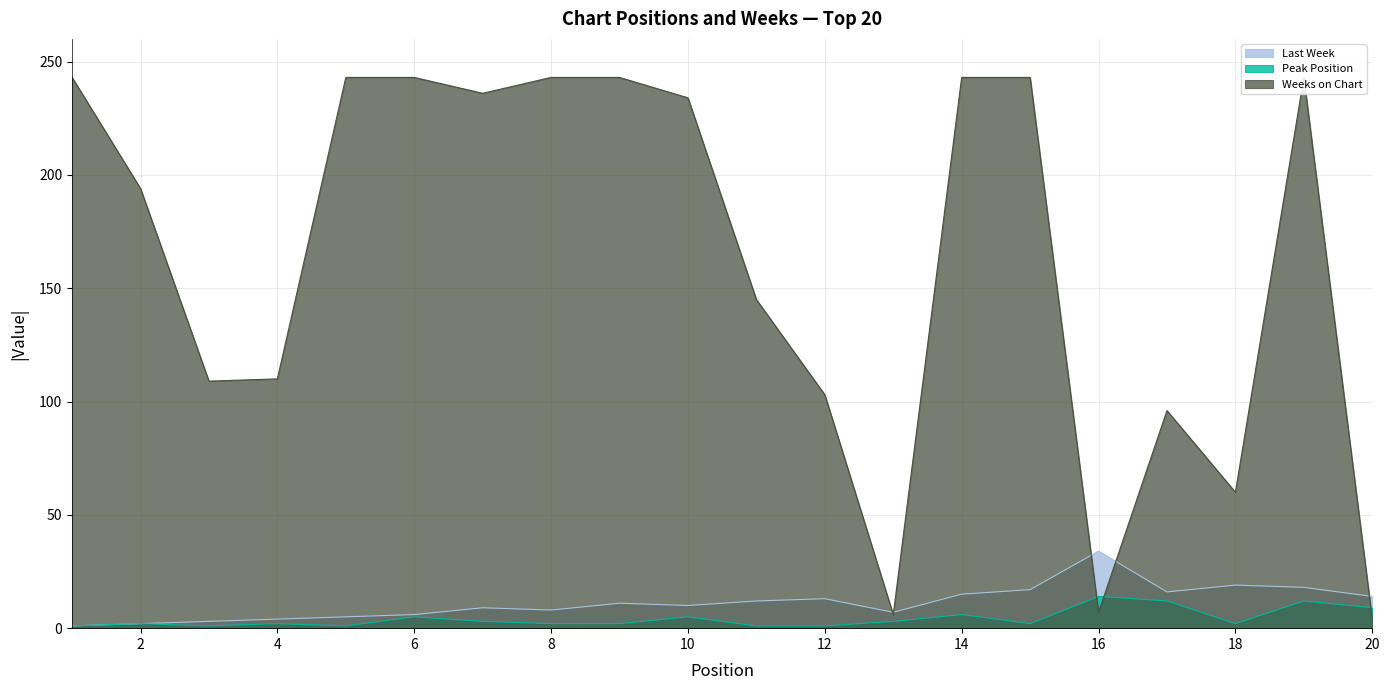

At which category is the sum across all series the highest?

19